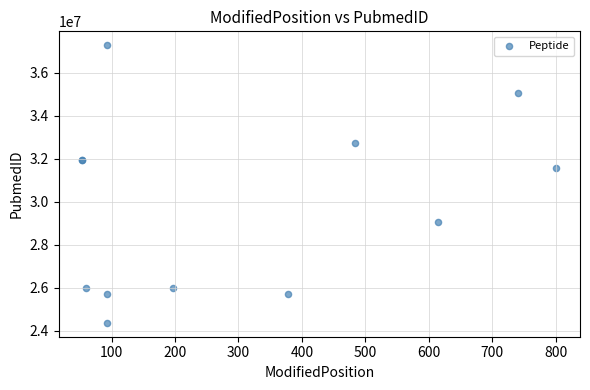

What Y value in the scatter plot is closest to 30826733?

31578252